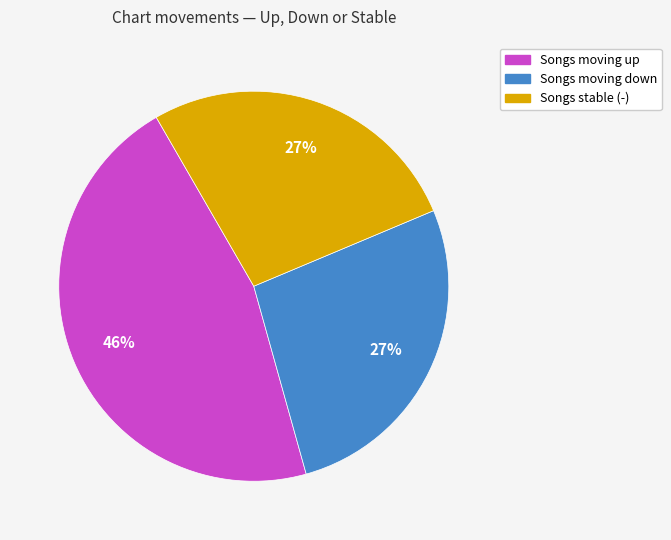

Is there a majority slice in this chart?

No